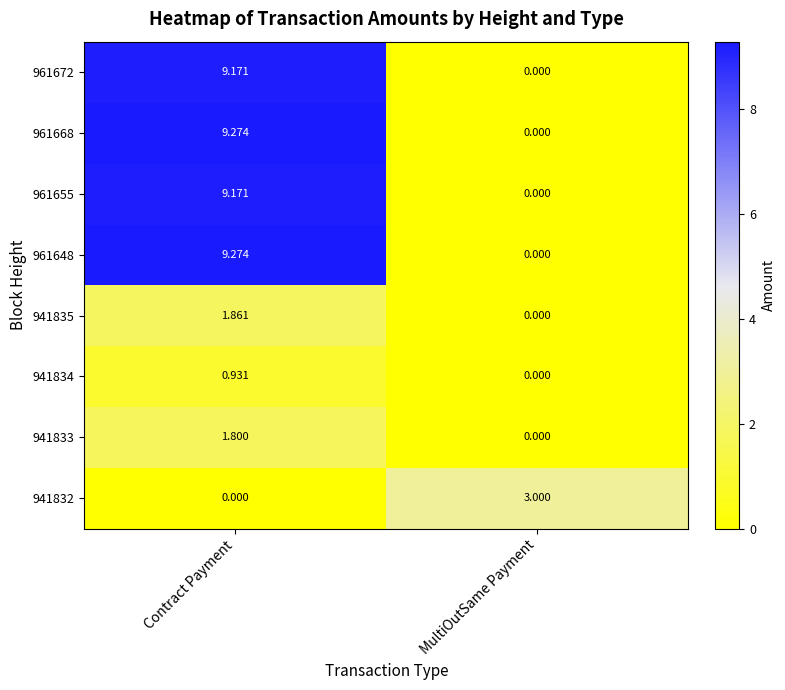

Which category has the highest value across all series?

Contract Payment